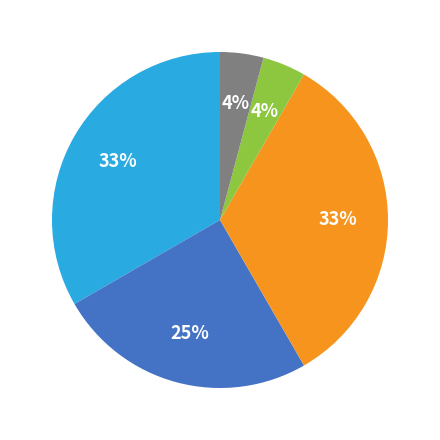

How many segments does this pie chart have?

5